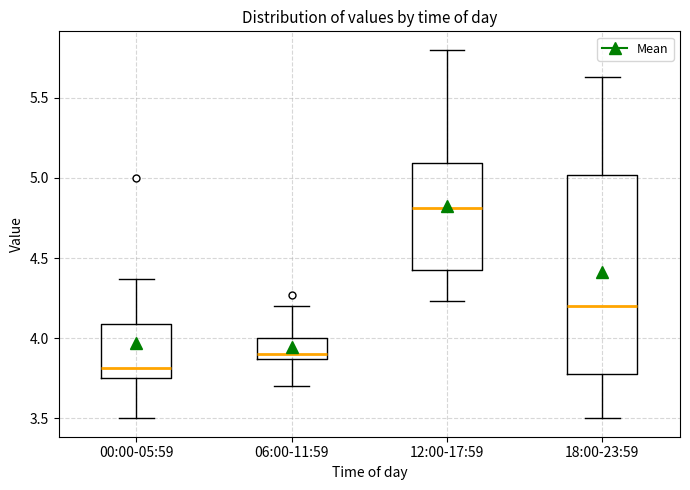

Which box has the lowest median line?

00:00-05:59